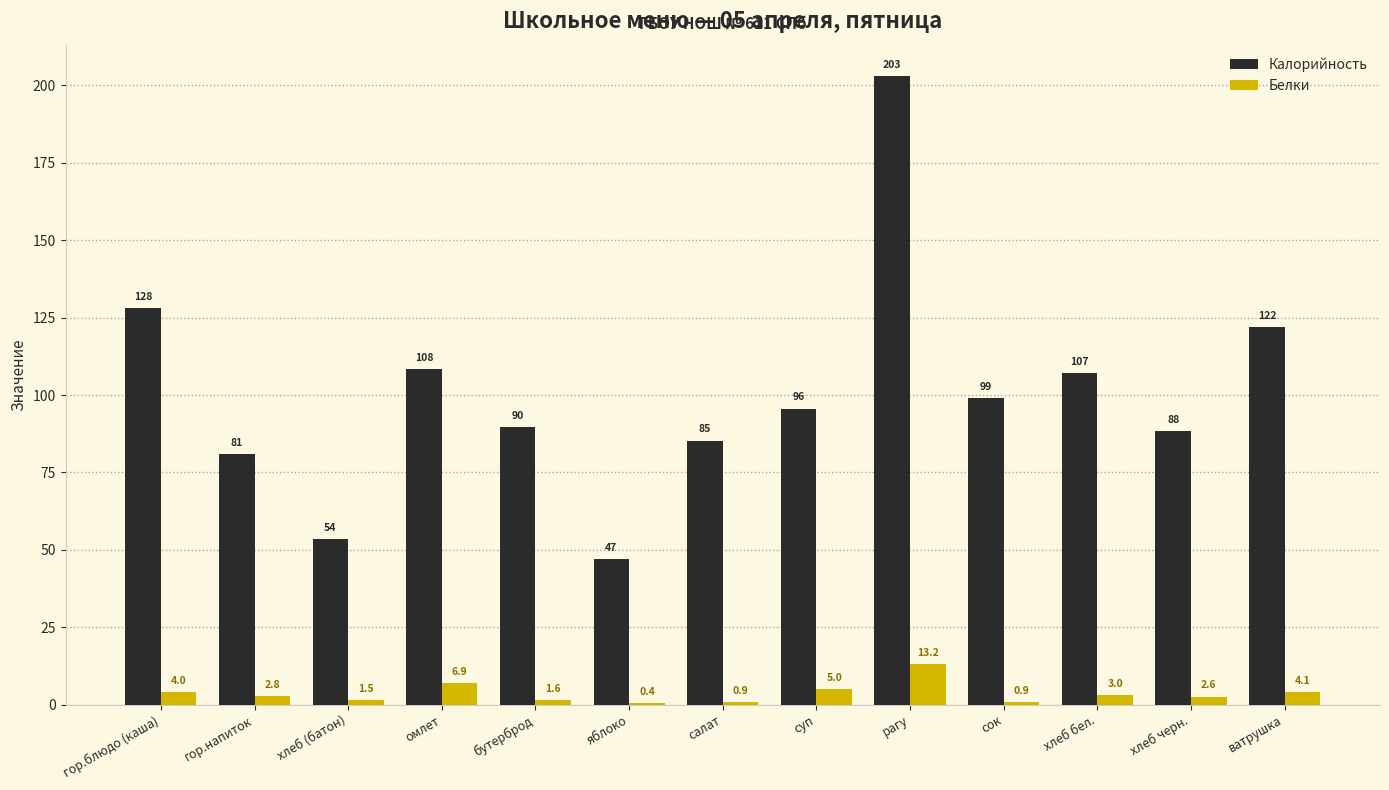

What is the spread (max minus min) of values at хлеб (батон)?

52.1